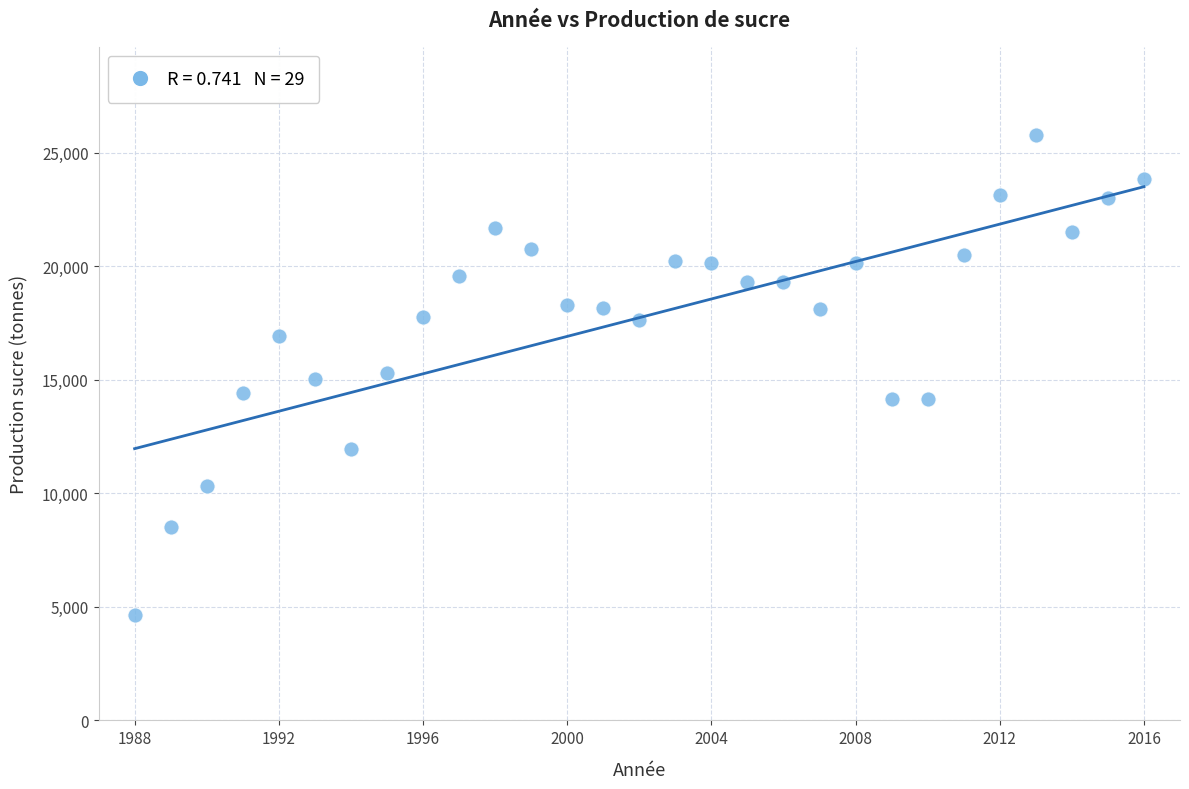

What is the range of X values (max minus min)?

28